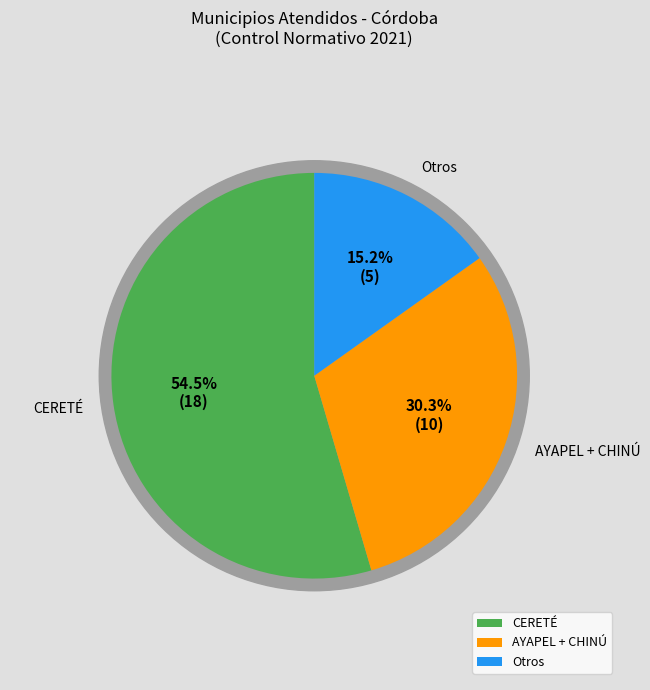

Does any single category account for the majority?

Yes